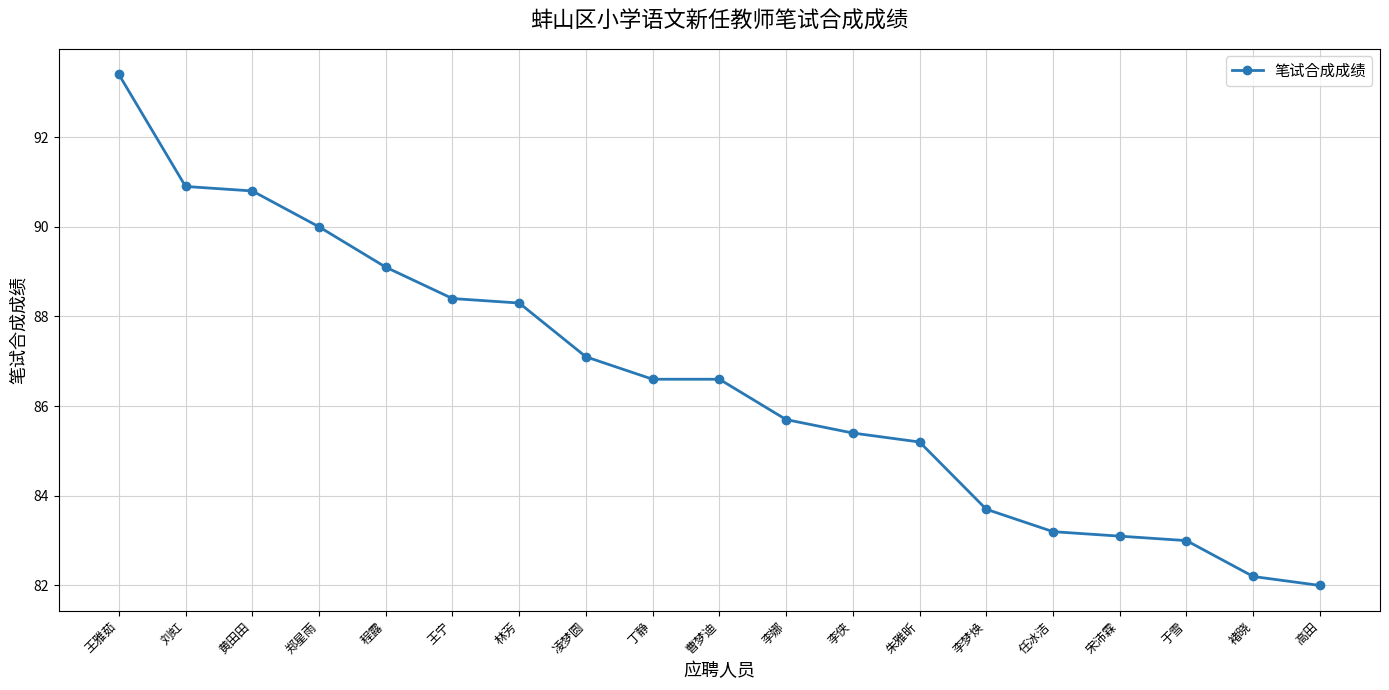

What is the difference between the second highest and minimum values?

8.9